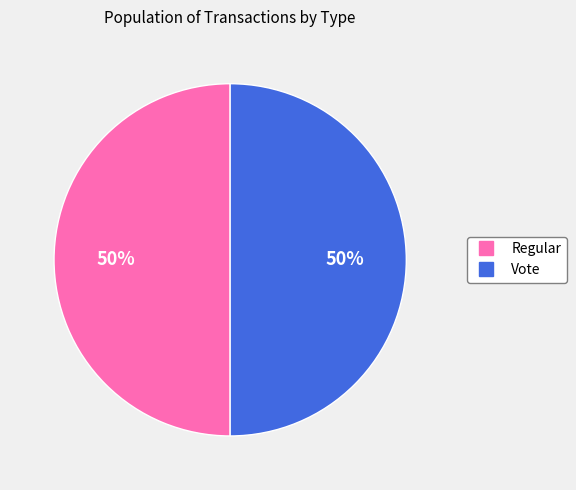

What is the ratio of the value at Regular to the value at Vote?

1.0